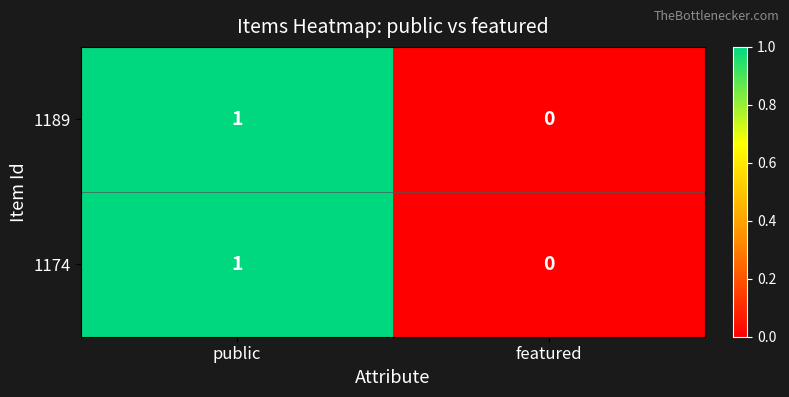

The value of 1189 at featured is 0. True or false?

True